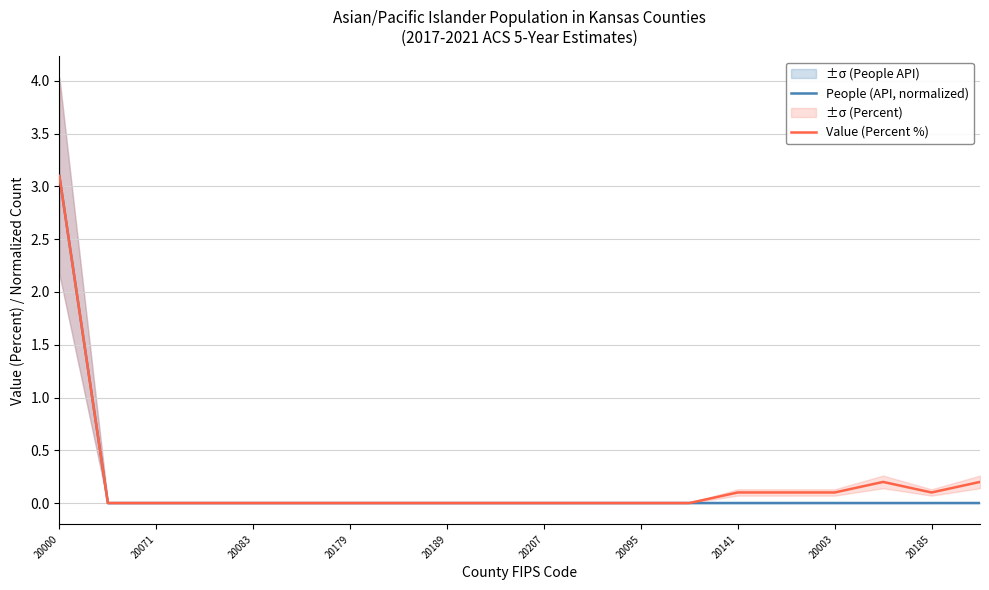

The Value (Percent %) series shows -1.2 at 20179. True or false?

False